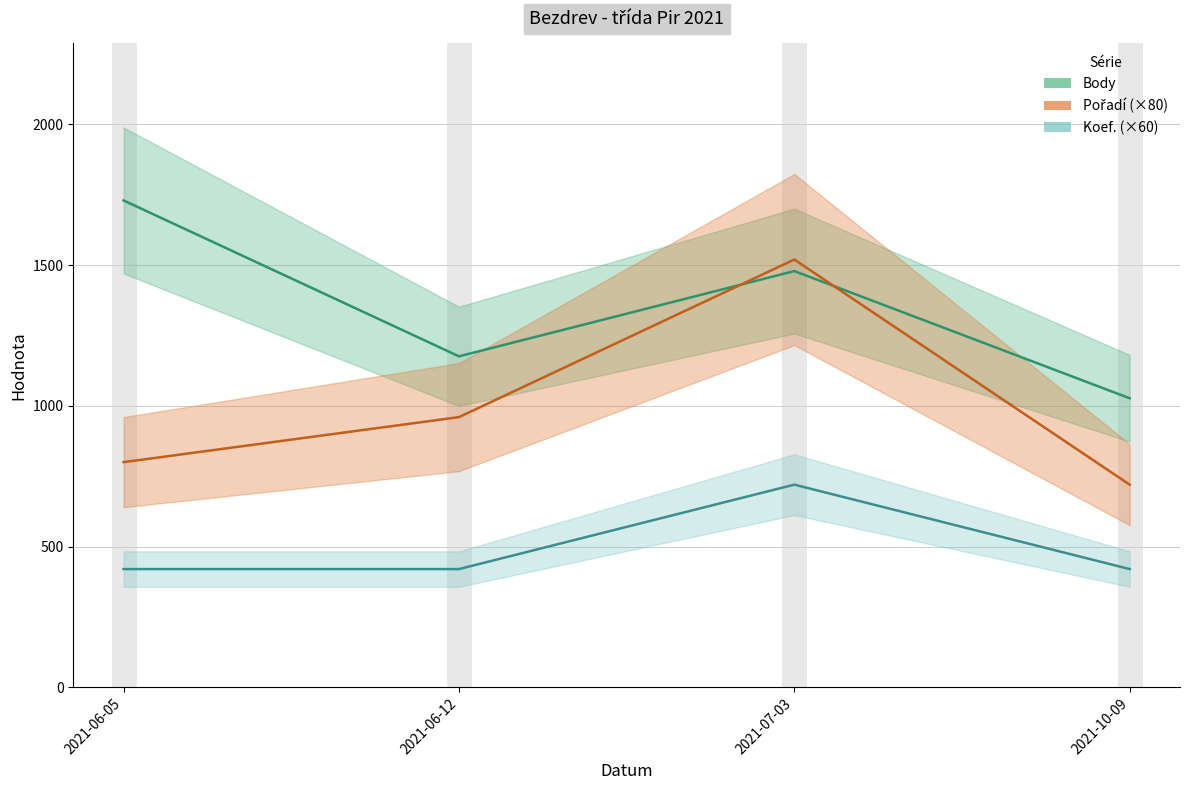

Reading left to right, transcribe all the data shown in this chart.

Body: 1730	1176	1479	1027
Pořadí: 800	960	1520	720
Koef.: 420	420	720	420